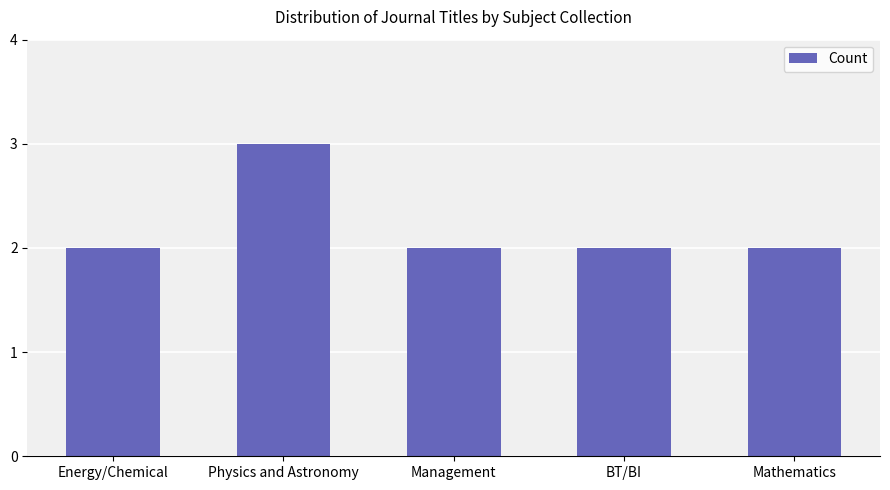

True or false: the data shows 2 at BT/BI.

True